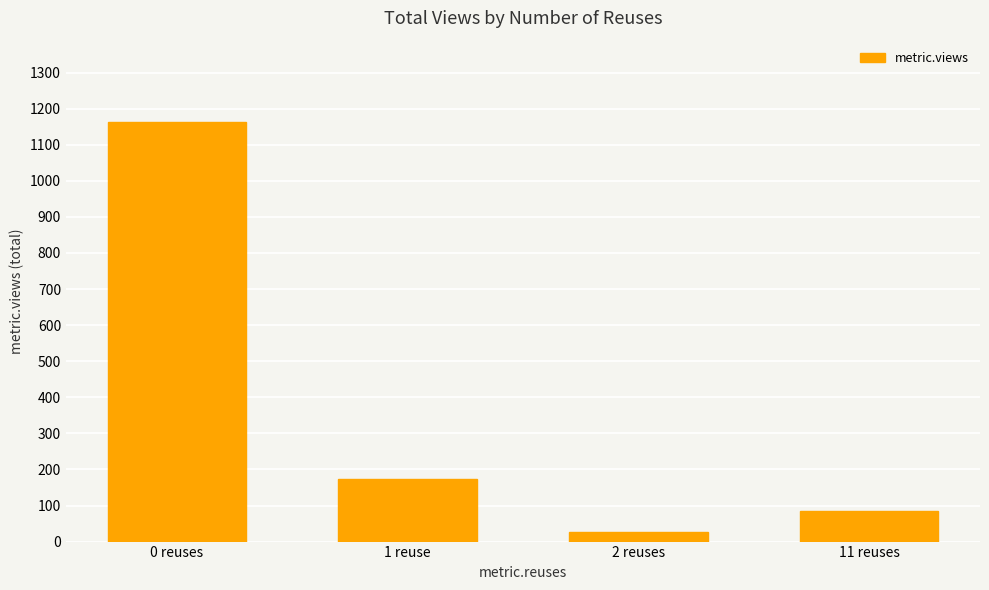

How many bars are there in total?

4